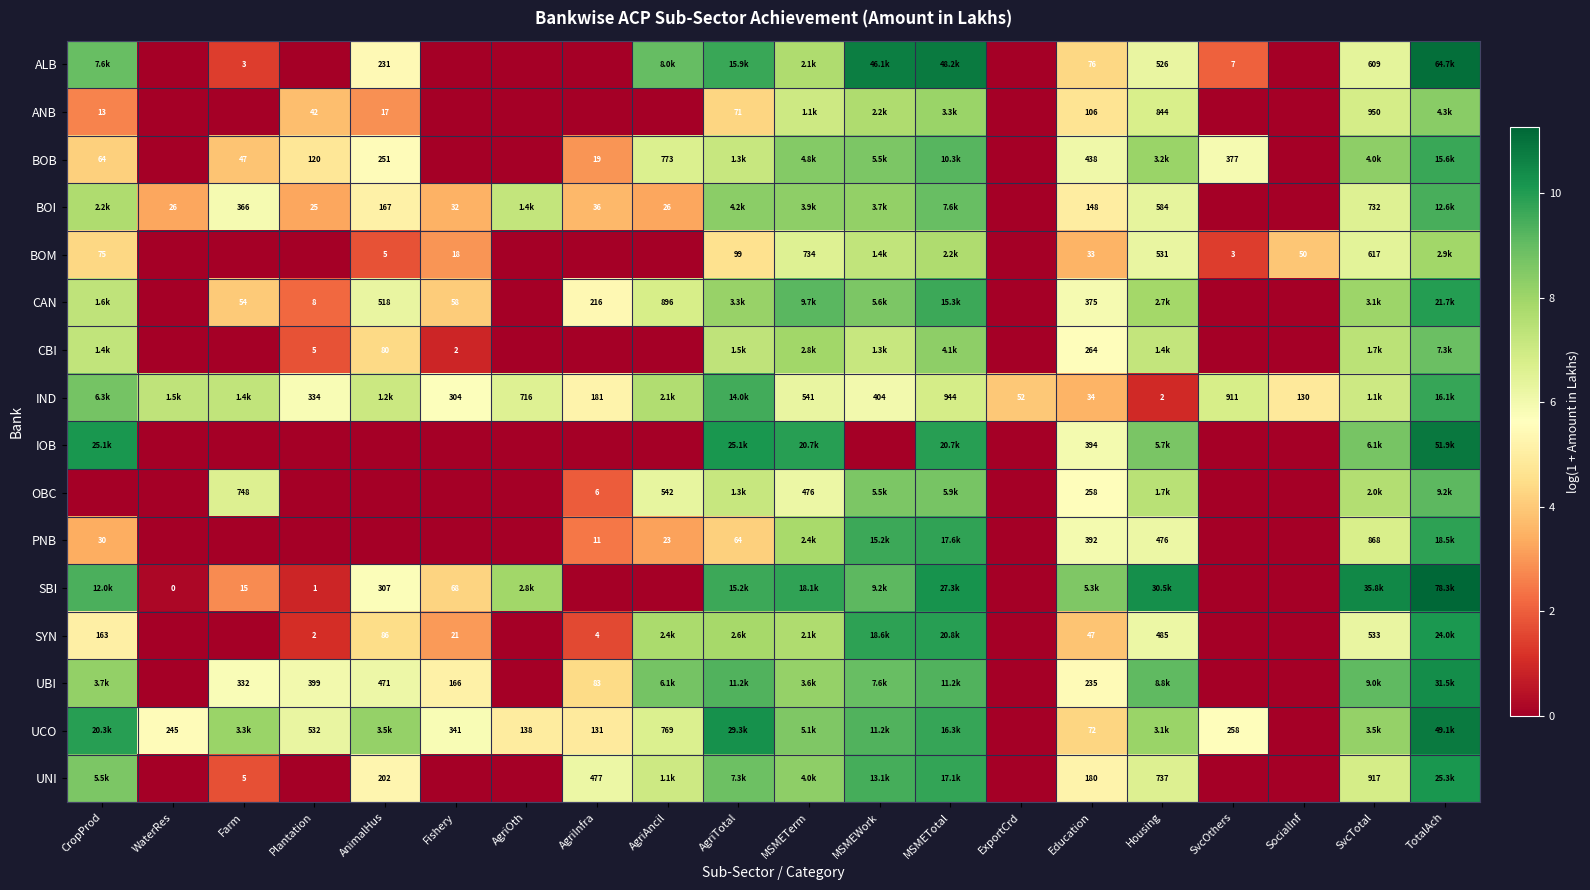

What is the maximum value for ALB?

11.1